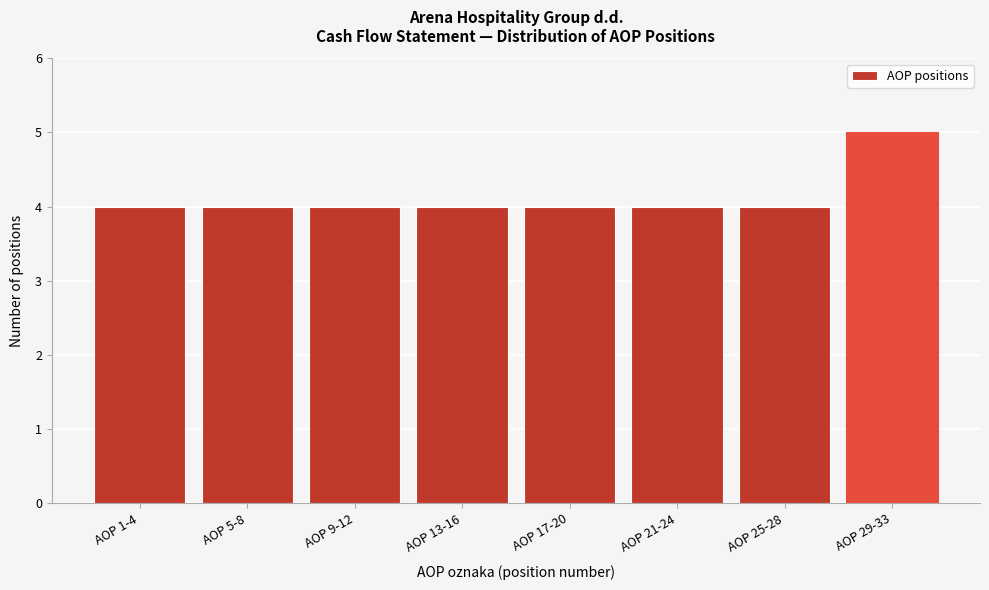

Reading left to right, transcribe all the data shown in this chart.

4	4	4	4	4	4	4	5